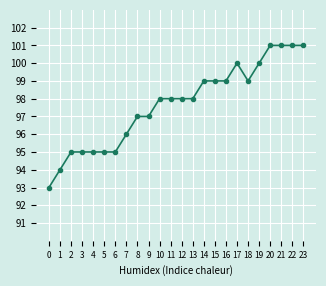

True or false: the data shows 95 at 3.

True